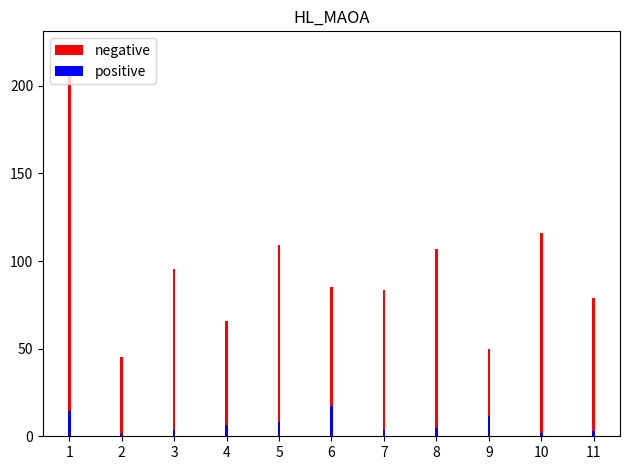

What is the spread (max minus min) of values at 4?

59.7